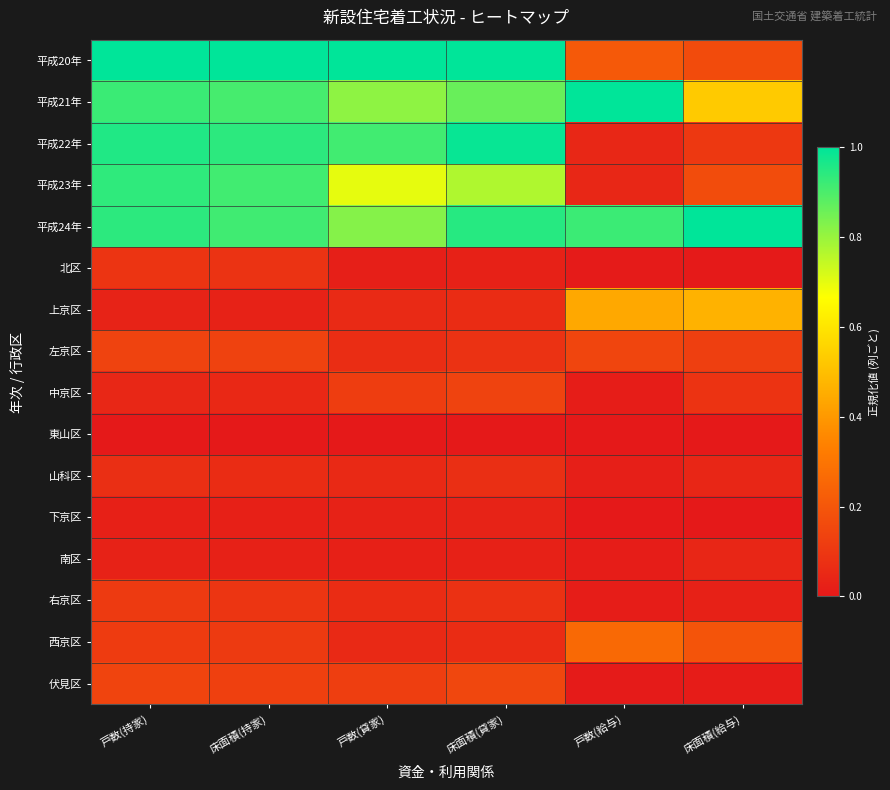

How many series are shown in this chart?

16